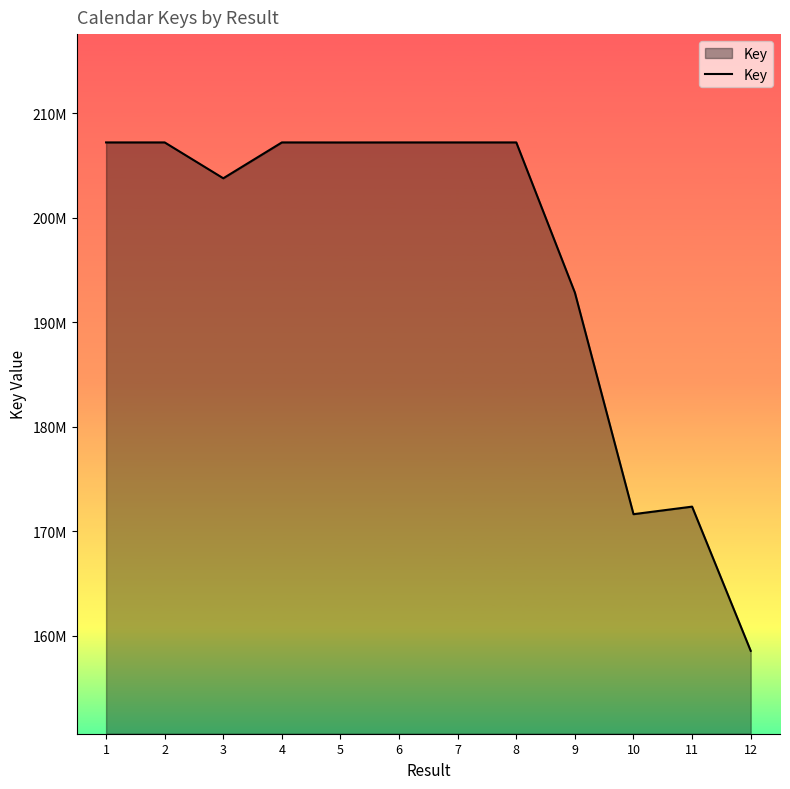

What is the smallest value displayed?

158559716